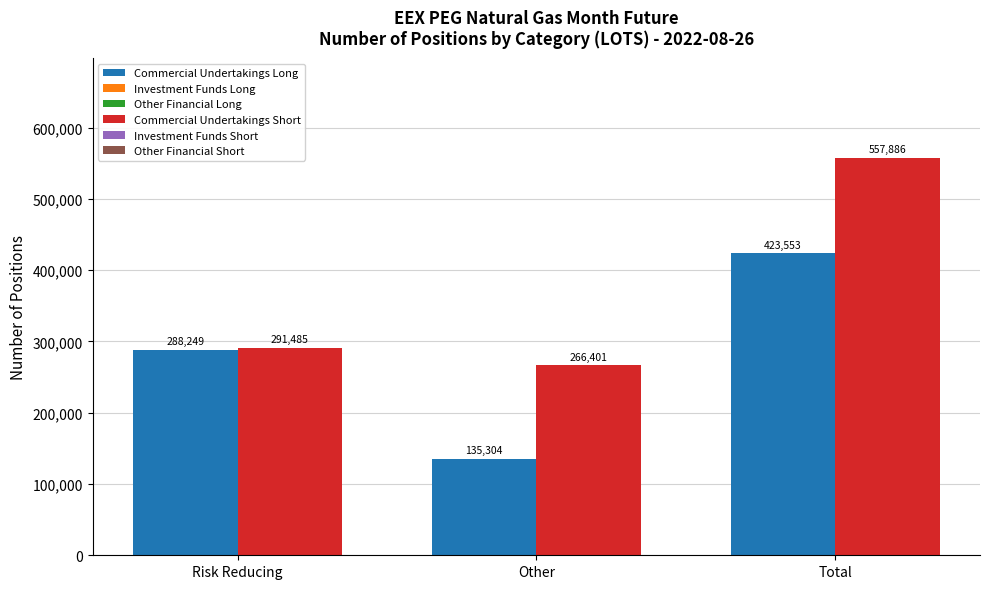

How many data points does each series have?

3